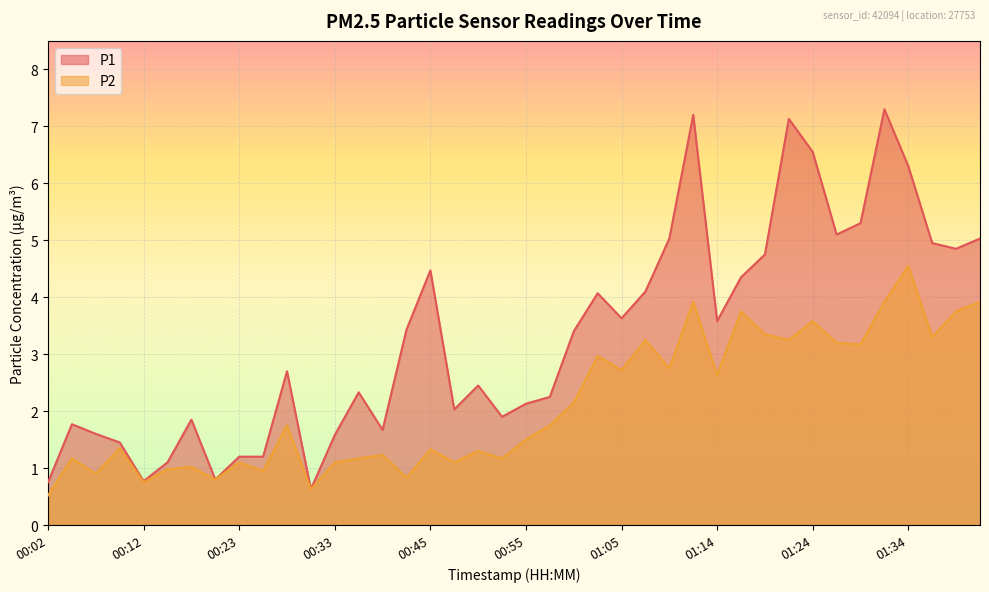

What are all the series names shown in the legend?

P1, P2